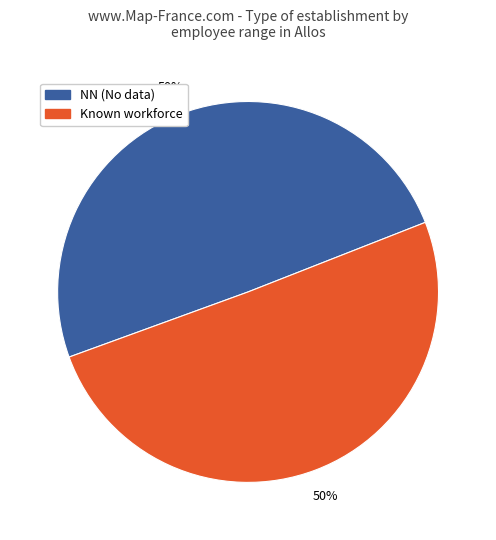

To the nearest percent, what is the average slice percentage?

50%